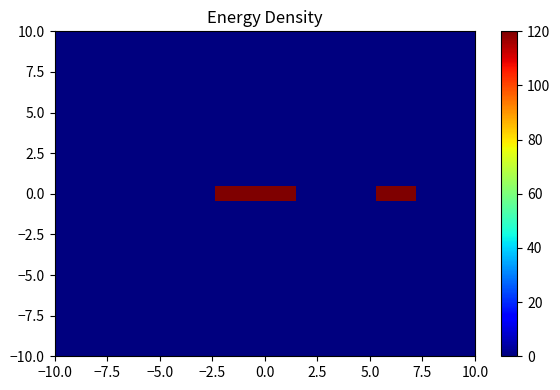

At how many categories does at least one series exceed 57?

6